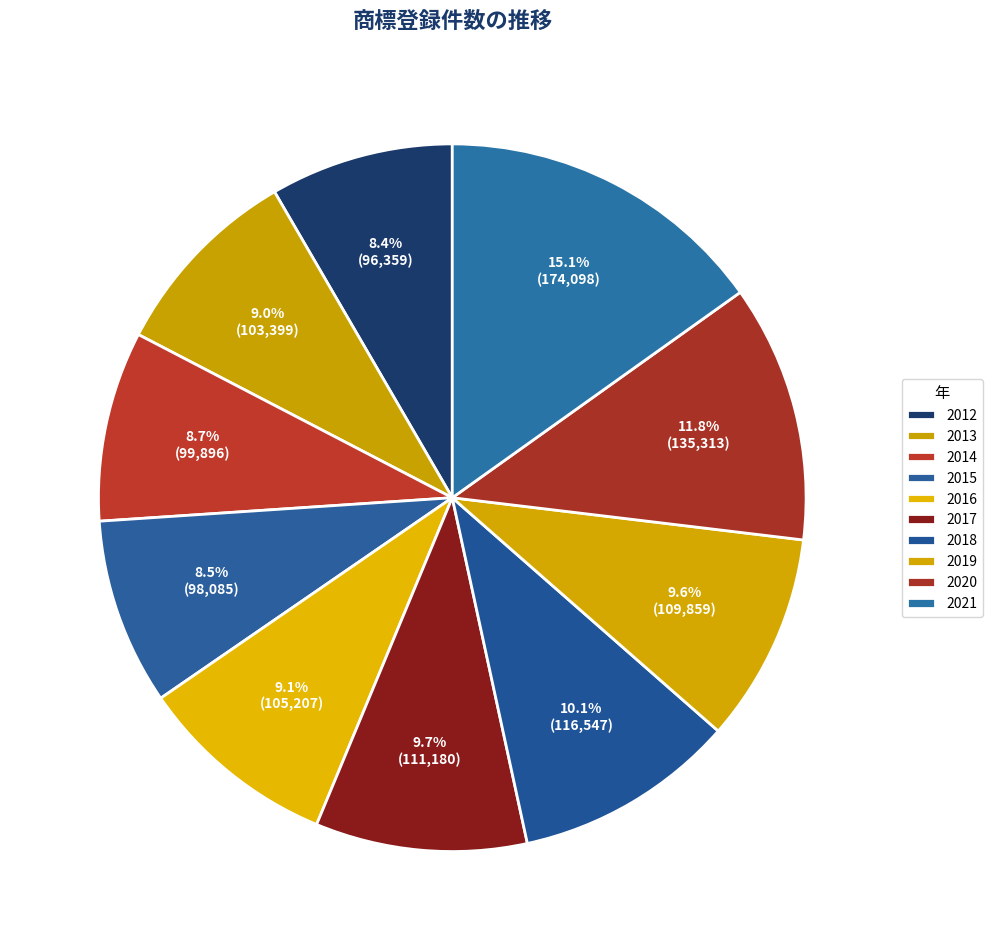

Does any single category account for the majority?

No